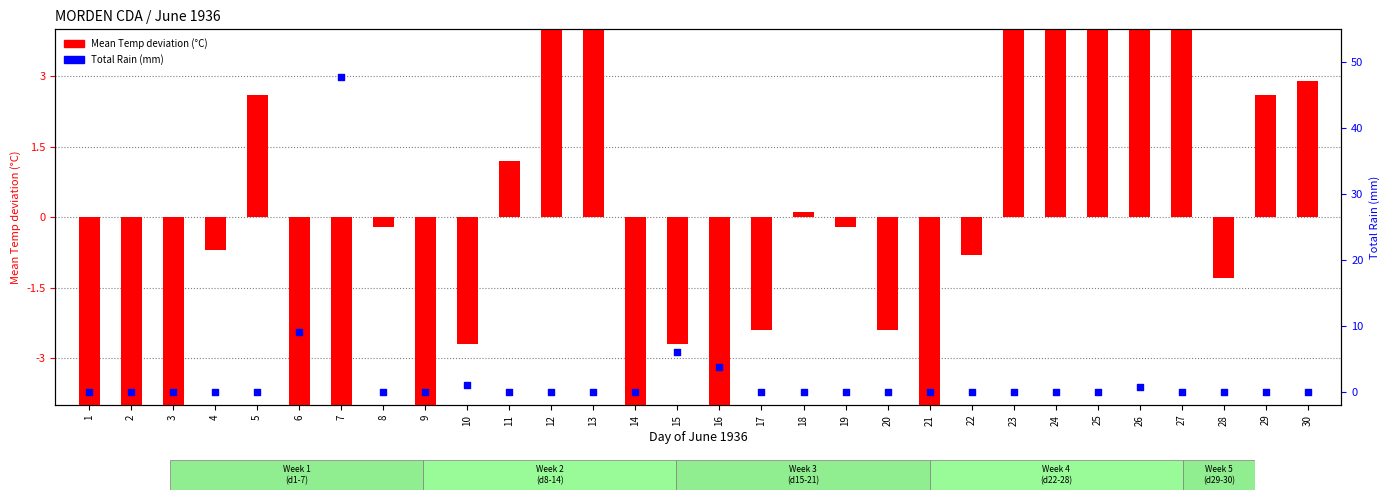

Which series contains the highest Y value?

Total Rain (mm)